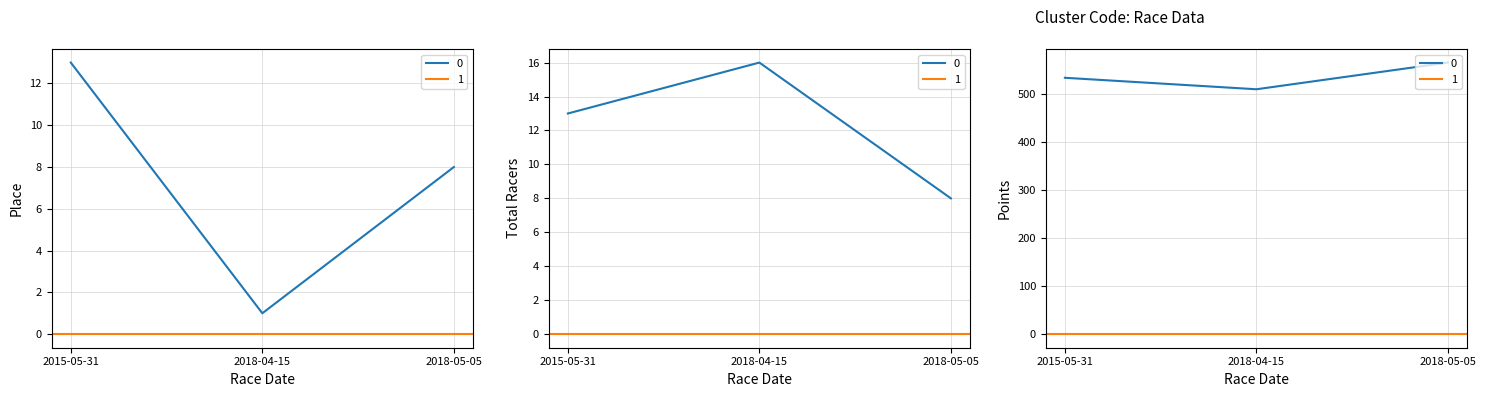

True or false: Total Racers has a value of 13.0 at 2015-05-31.

True